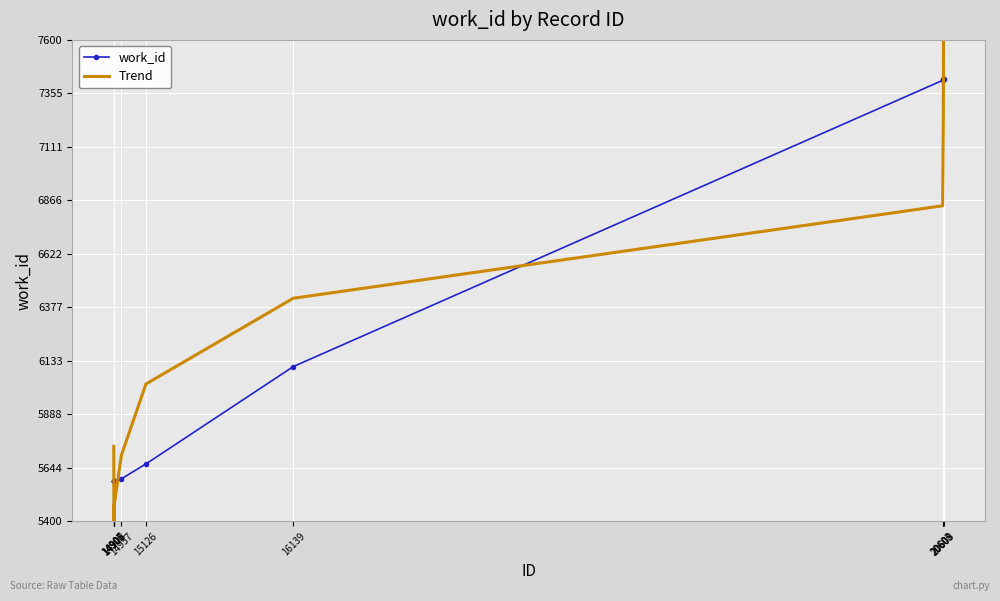

The value of work_id at 16139 is 6107.0. True or false?

True